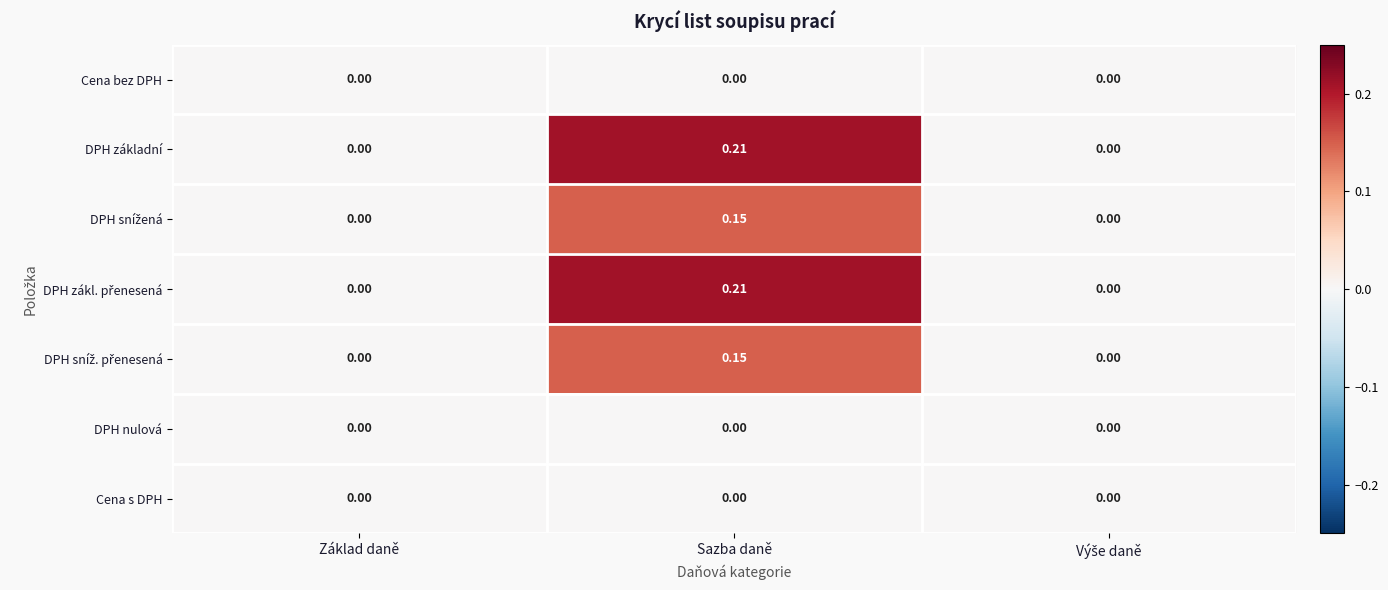

At which category is the sum across all series the highest?

Sazba daně